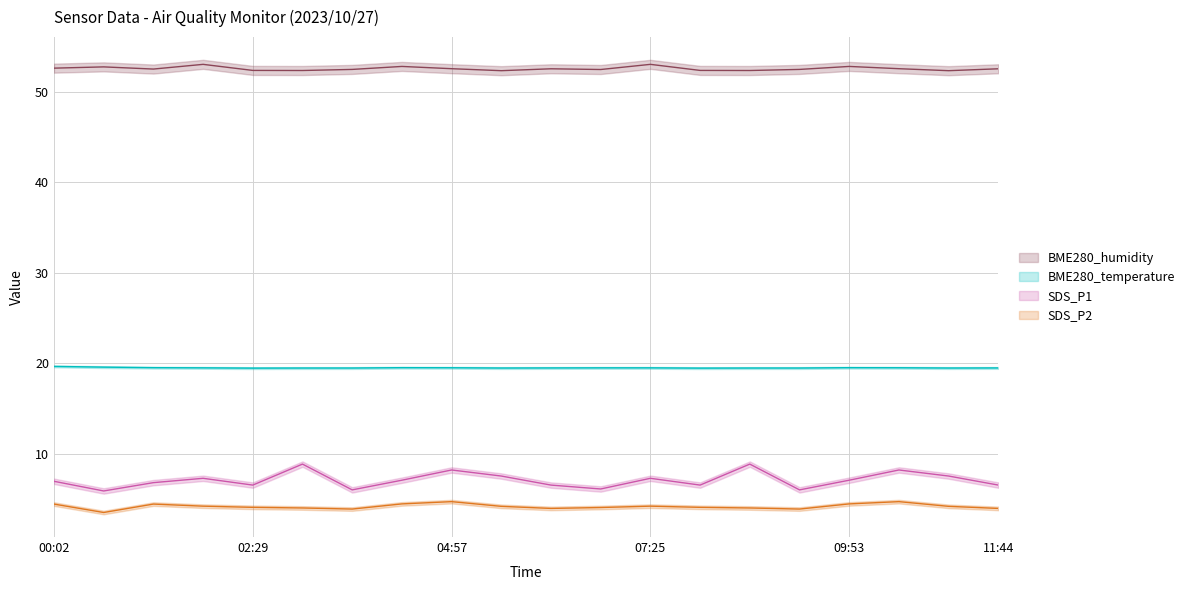

What is the label of the 19th point from the right?

00:38